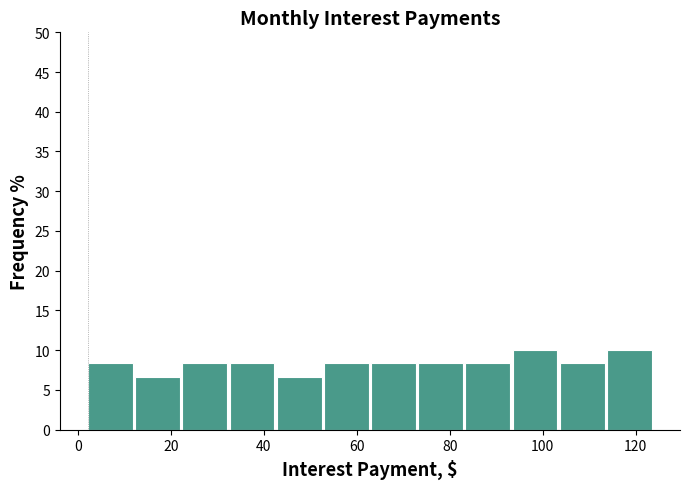

Reading left to right, list every bar in this chart as the range it spans on the x-axis followed by its height. Neither the bar edges nor the heights are printed on the chart, so give them approximately, as read against the axes.

2 to 12: 8.5
12 to 22: 6.5
22 to 32: 8.5
32 to 42: 8.5
42 to 52: 6.5
52 to 64: 8.5
64 to 74: 8.5
74 to 84: 8.5
84 to 94: 8.5
94 to 104: 10.0
104 to 114: 8.5
114 to 124: 10.0